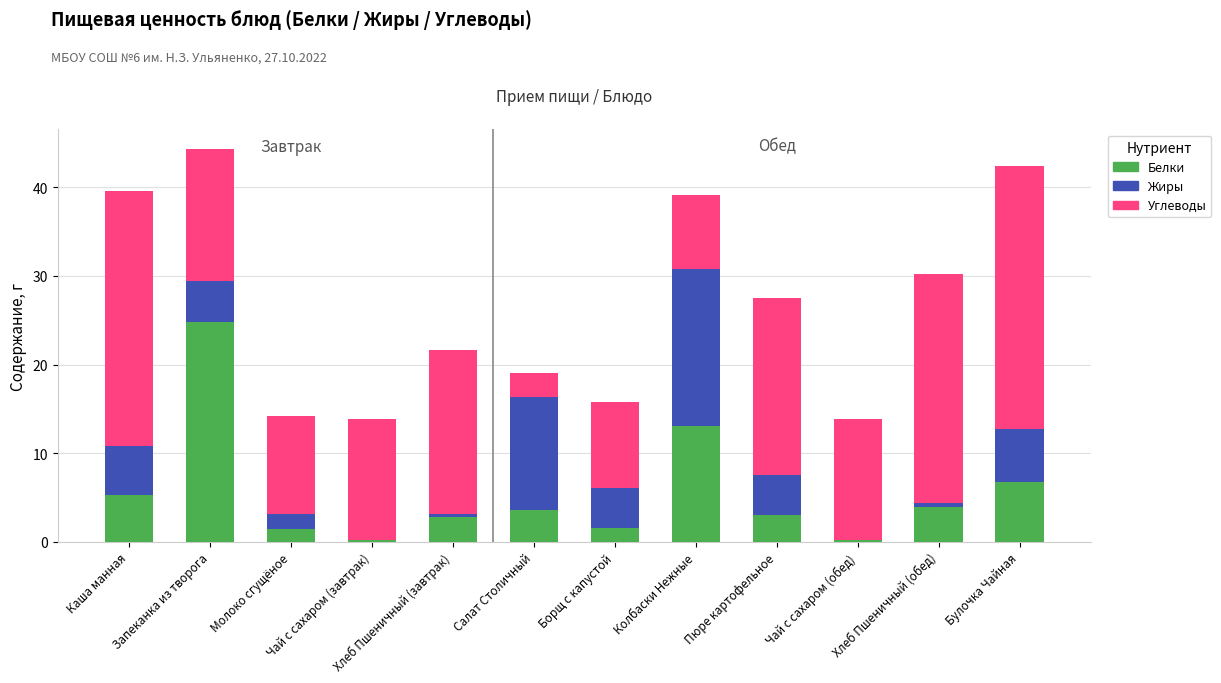

The value of Белки at Молоко сгущёное is 1.4. True or false?

True